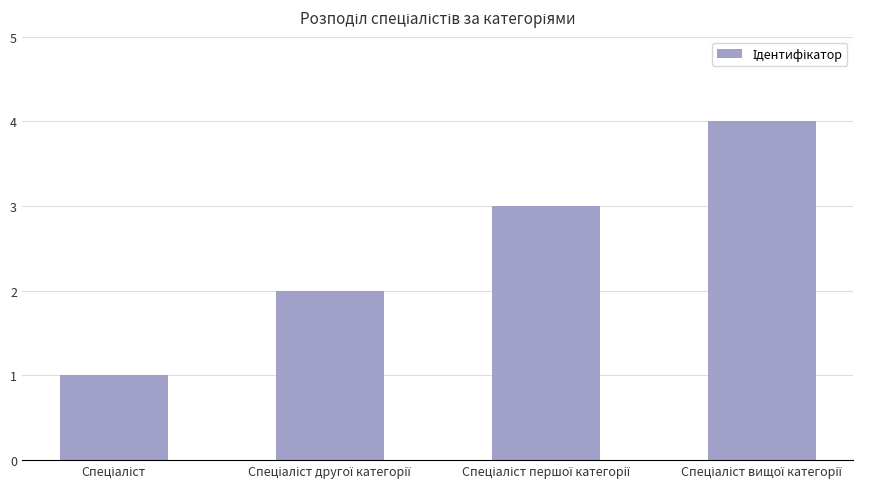

How many values are below 3?

2